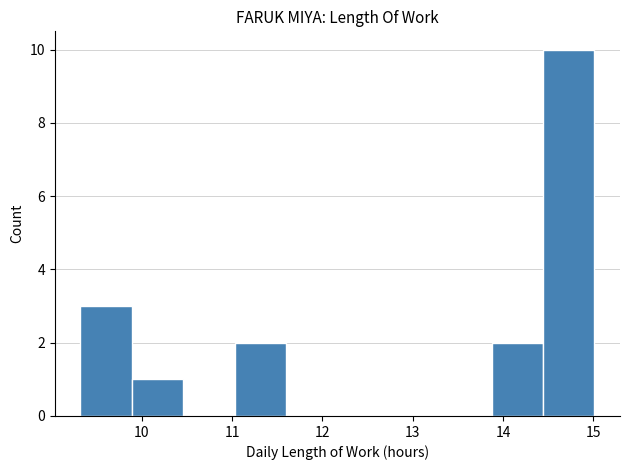

Reading left to right, transcribe this chart: for each bar, give the range it covers on the x-axis and its height. Neither the bar edges nor the heights are printed on the chart, so give them approximately, as read against the axes.

9.3 to 9.9: 3
9.9 to 10.5: 1
10.5 to 11.0: 0
11.0 to 11.6: 2
11.6 to 12.2: 0
12.2 to 12.7: 0
12.7 to 13.3: 0
13.3 to 13.9: 0
13.9 to 14.4: 2
14.4 to 15.0: 10